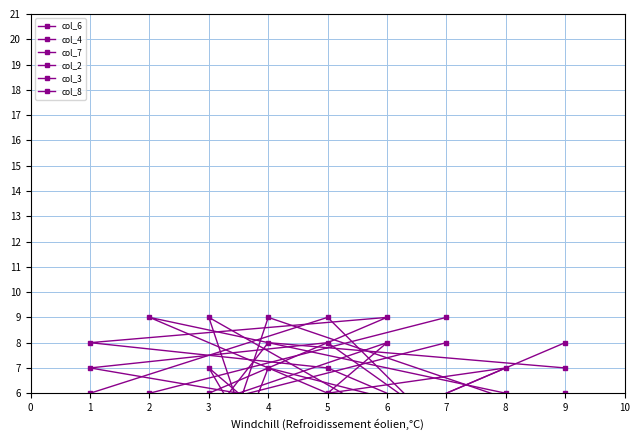

At which label does col_2 first exceed 5?

9